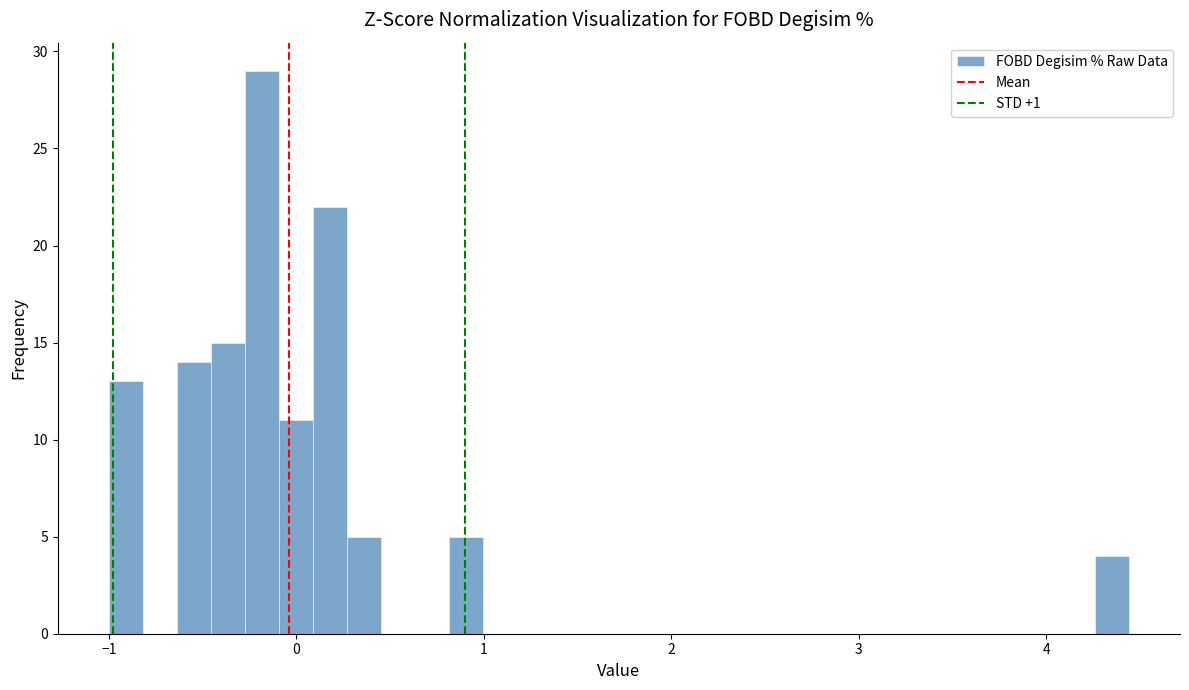

Read against the x-axis, roughly where is the centre of the tallest bar?

-0.2